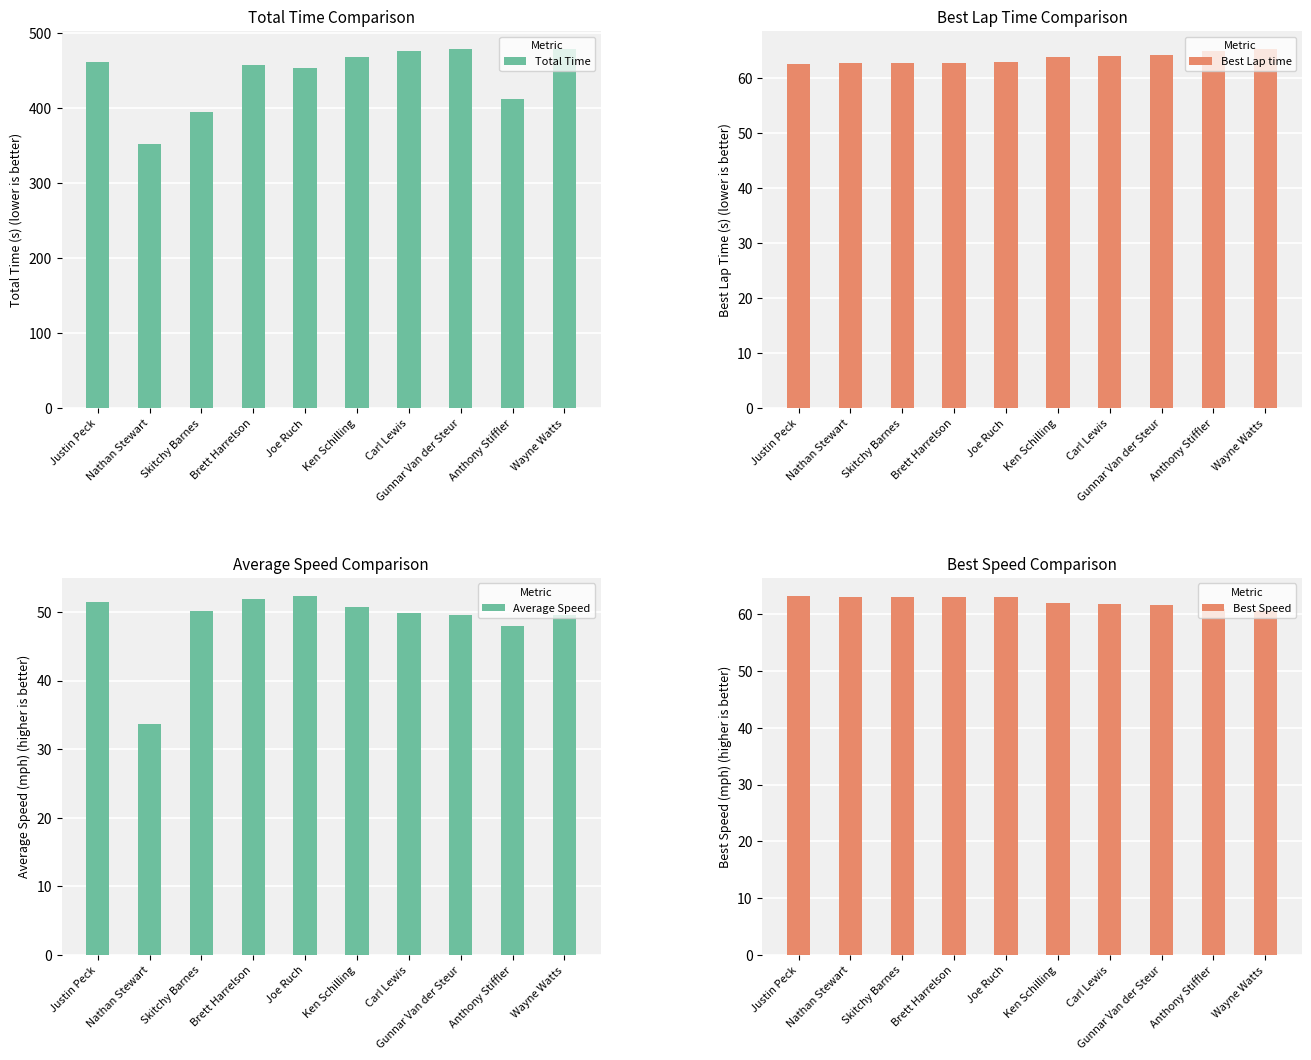

Which series has the widest spread of values?

Total Time